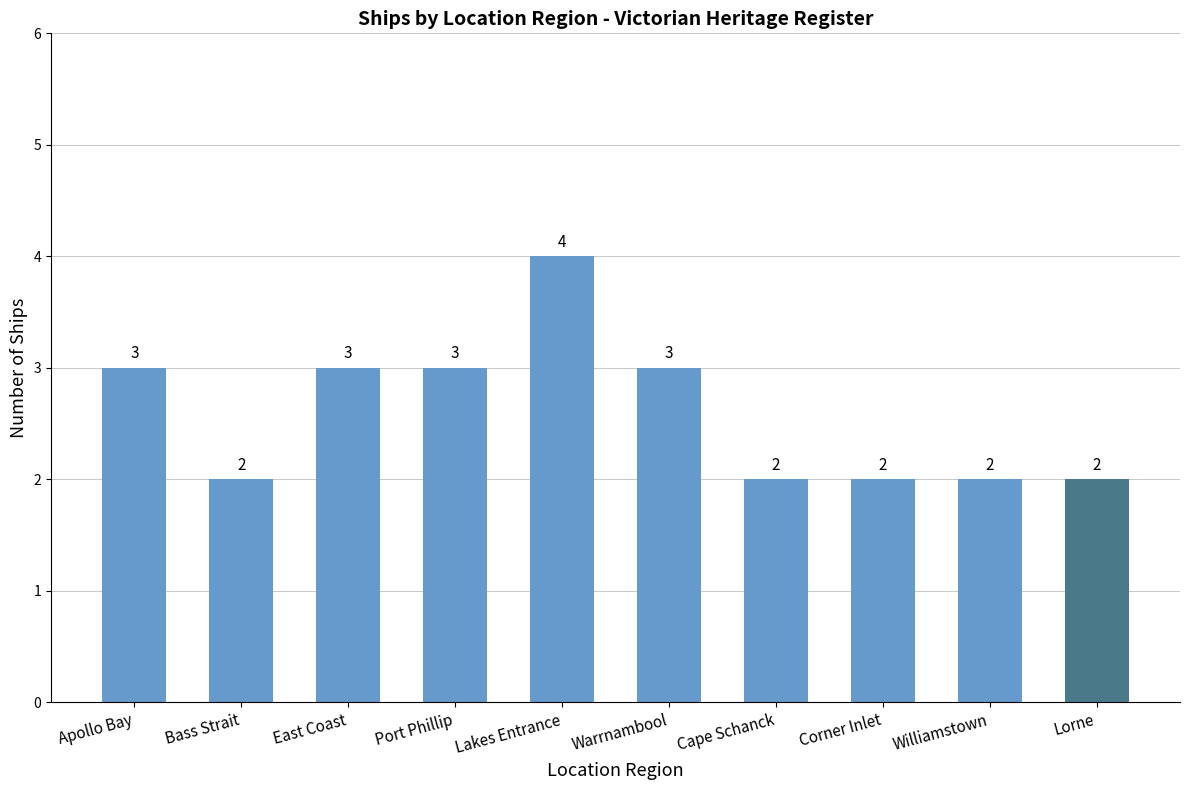

What is the change in value from Lakes Entrance to Warrnambool?

-1